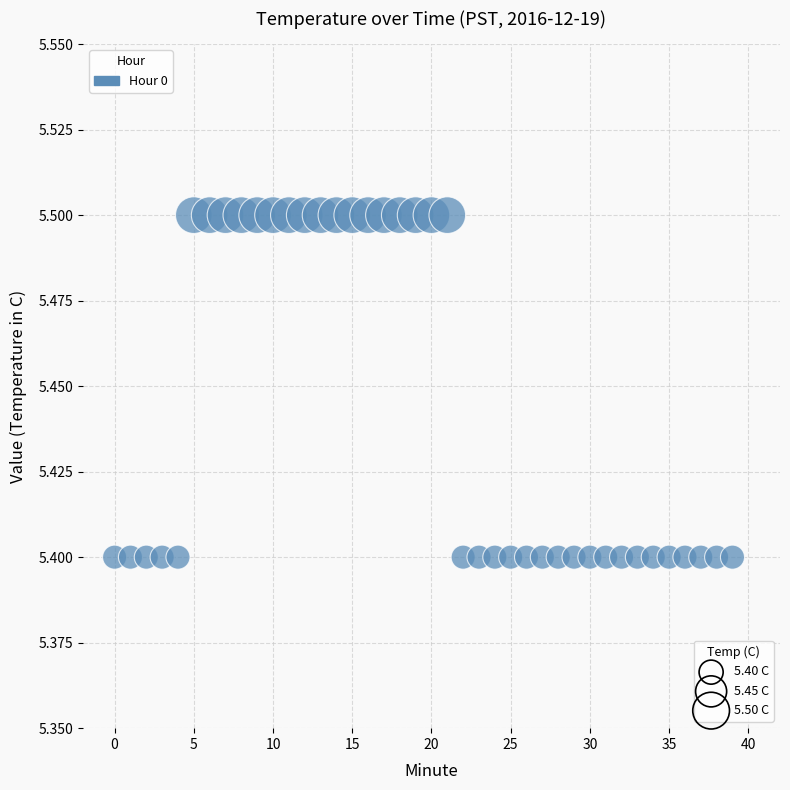

How many points are shown in the scatter plot?

40